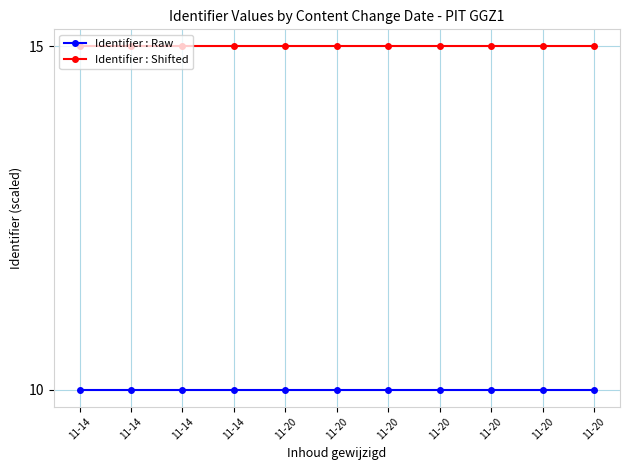

Which series has the widest spread of values?

Identifier : Raw